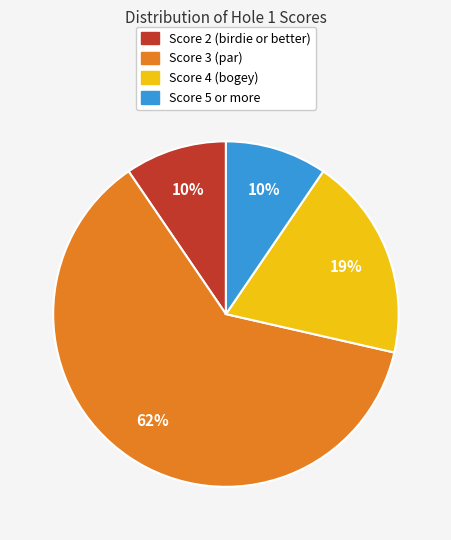

To the nearest percent, what is the average slice percentage?

25%